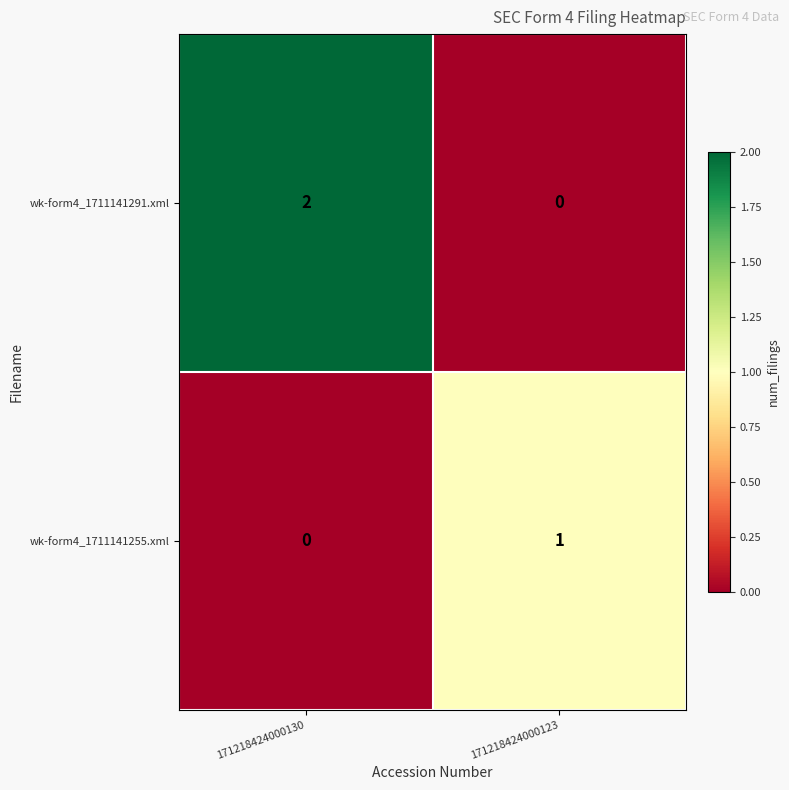

What is the total value across all series at 171218424000123?

1